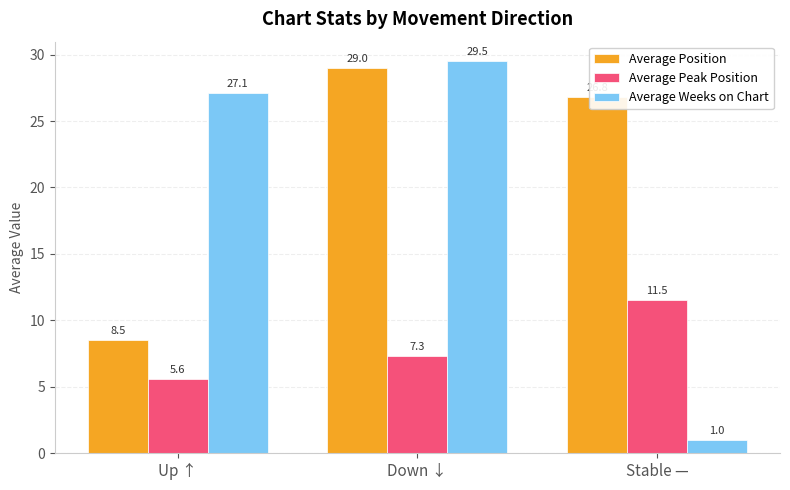

At which label is Average Position closest to 18?

Stable —